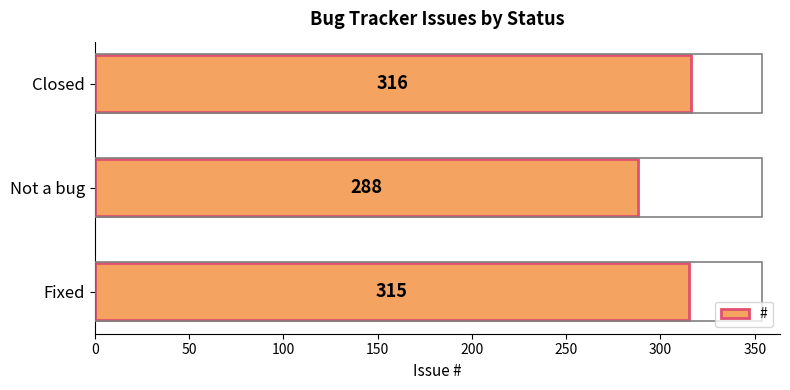

Rank the categories by value from highest to lowest.

Closed, Fixed, Not a bug